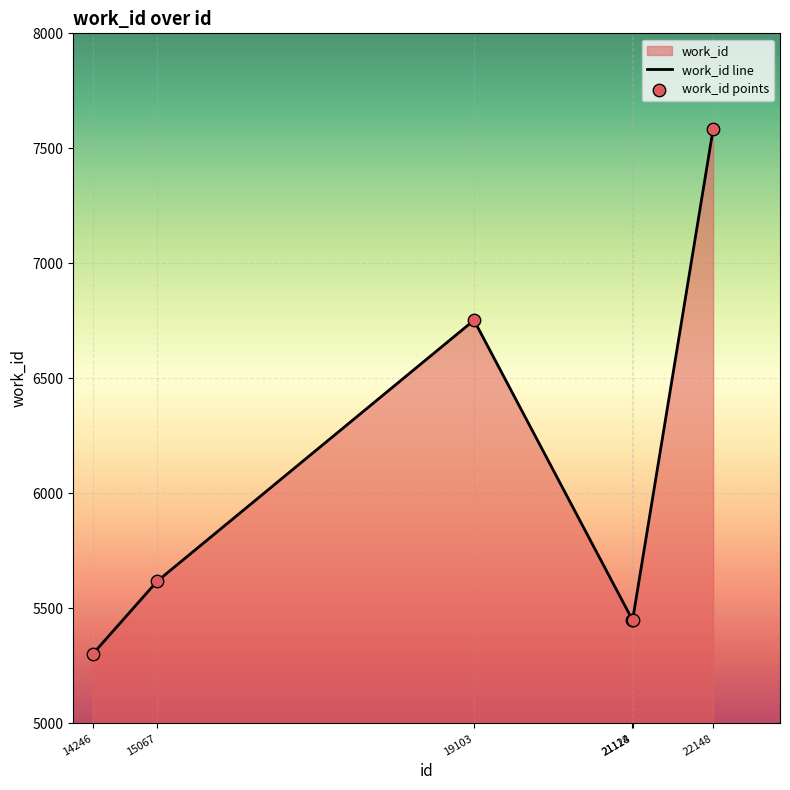

At which category is the sum across all series the highest?

22148